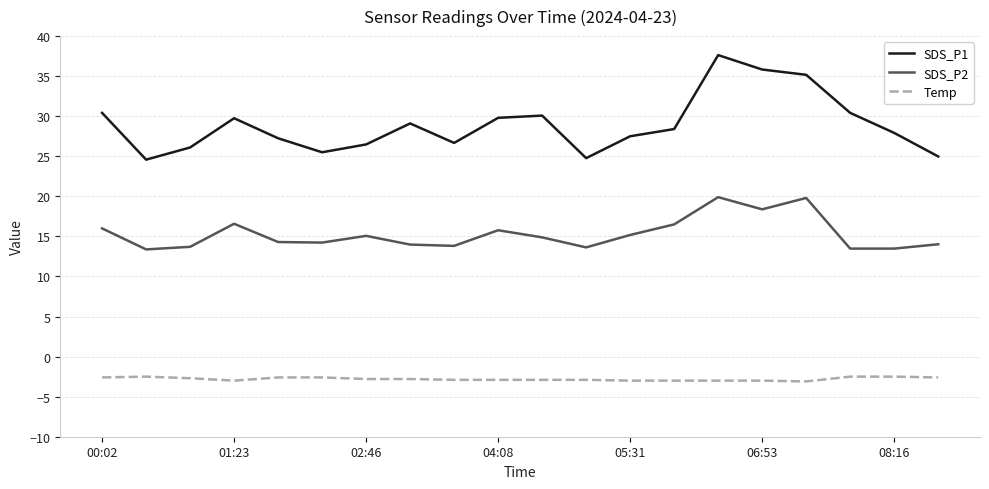

Which series has the largest total across all categories?

SDS_P1